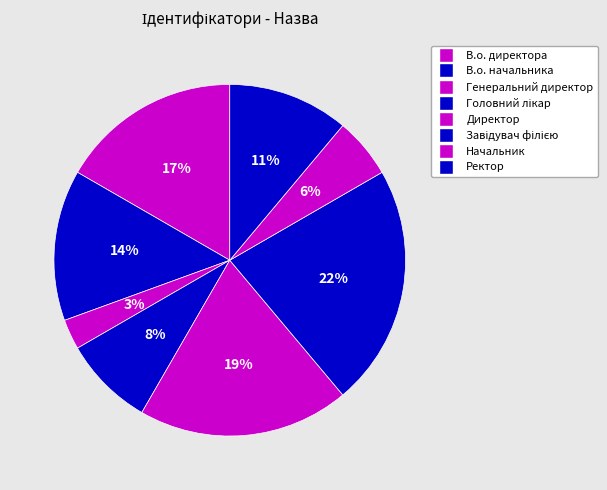

Rank the categories by value from highest to lowest.

Завідувач філією, Директор, В.о. директора, В.о. начальника, Ректор, Головний лікар, Начальник, Генеральний директор